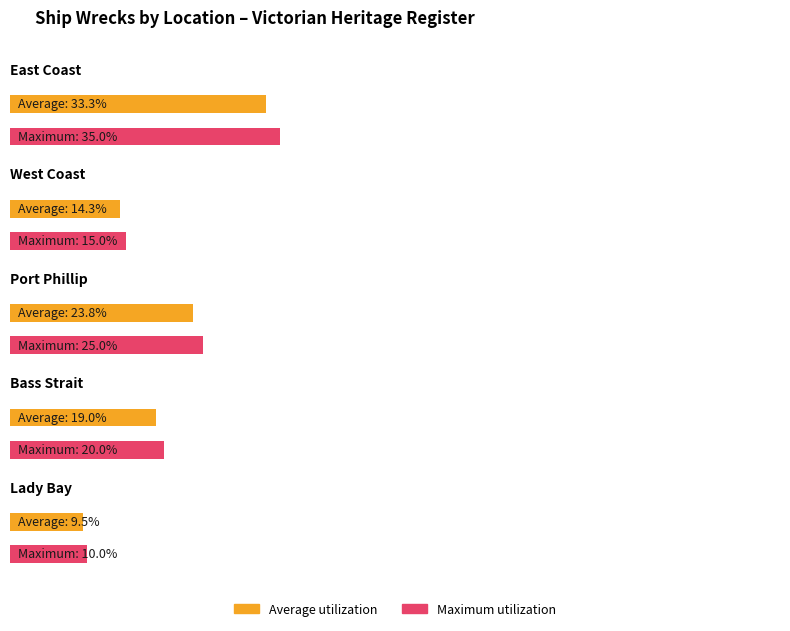

What are all the series names shown in the legend?

Average utilization, Maximum utilization